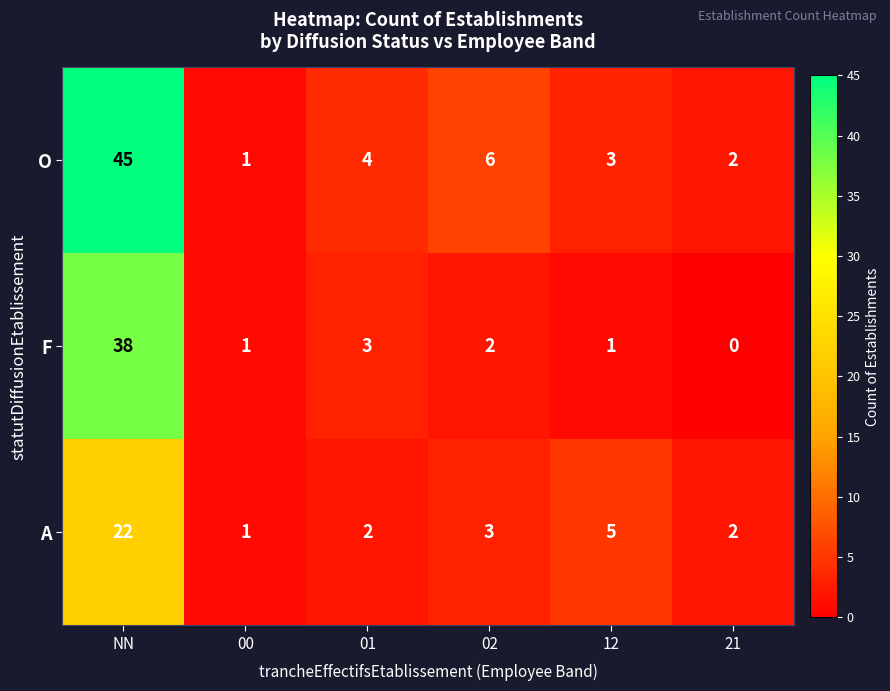

The value of F at 00 is 1. True or false?

True